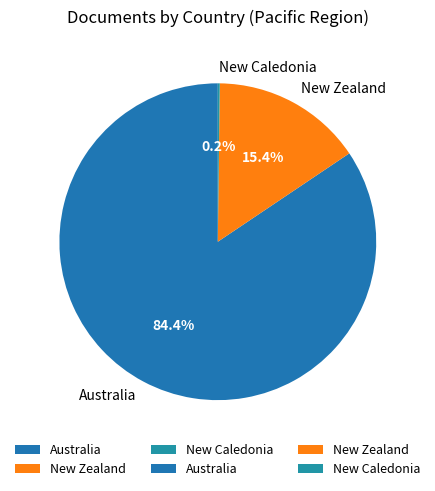

Is it true that Australia is 75% of the pie?

False